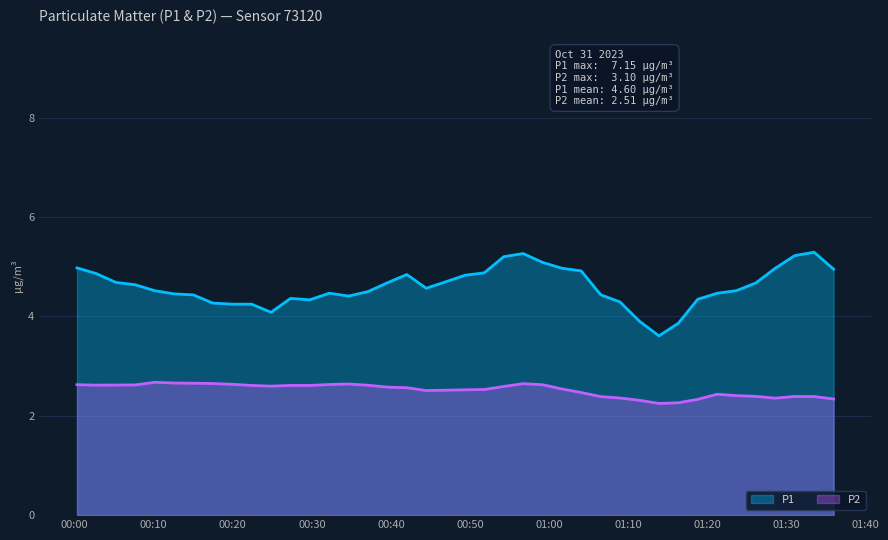

Does the chart have visible grid lines?

Yes